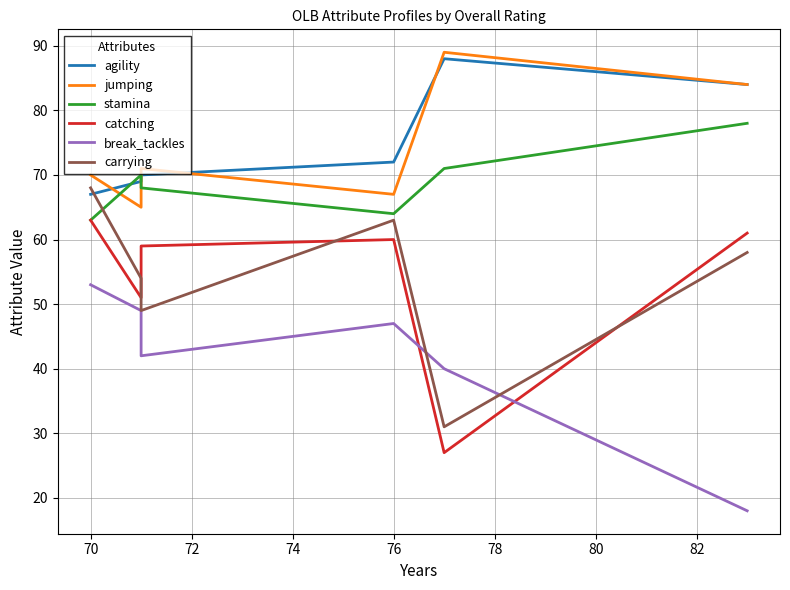

What is the greatest value displayed?

89